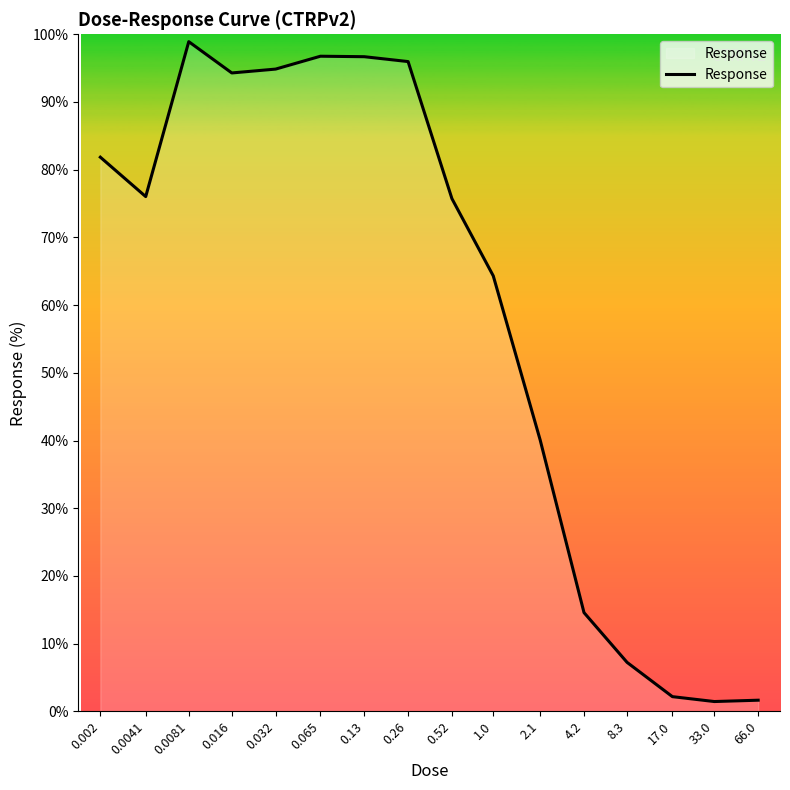

What position from the left is 0.26?

8